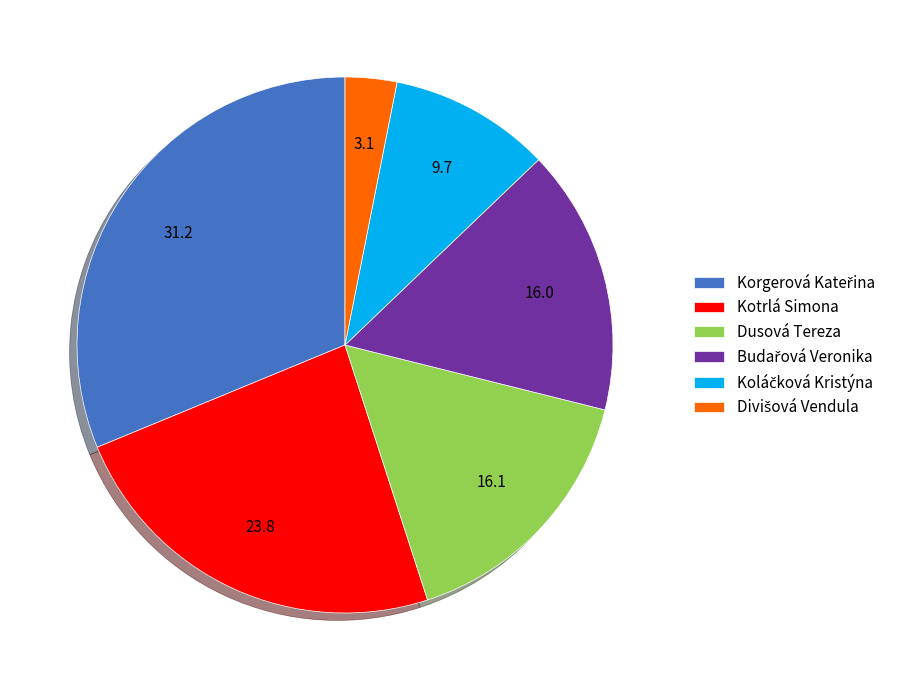

Is it true that Kotrlá Simona is 24% of the pie?

True